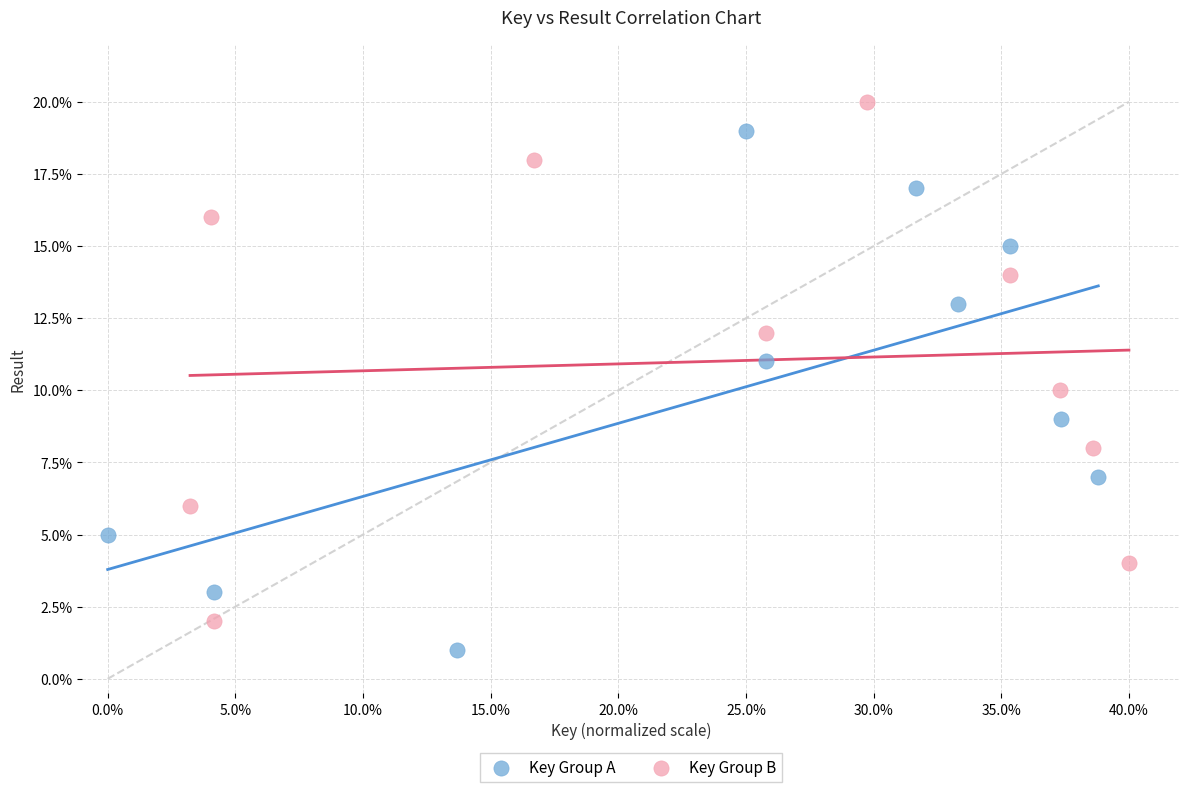

Which series reaches the maximum Y coordinate?

Key Group B